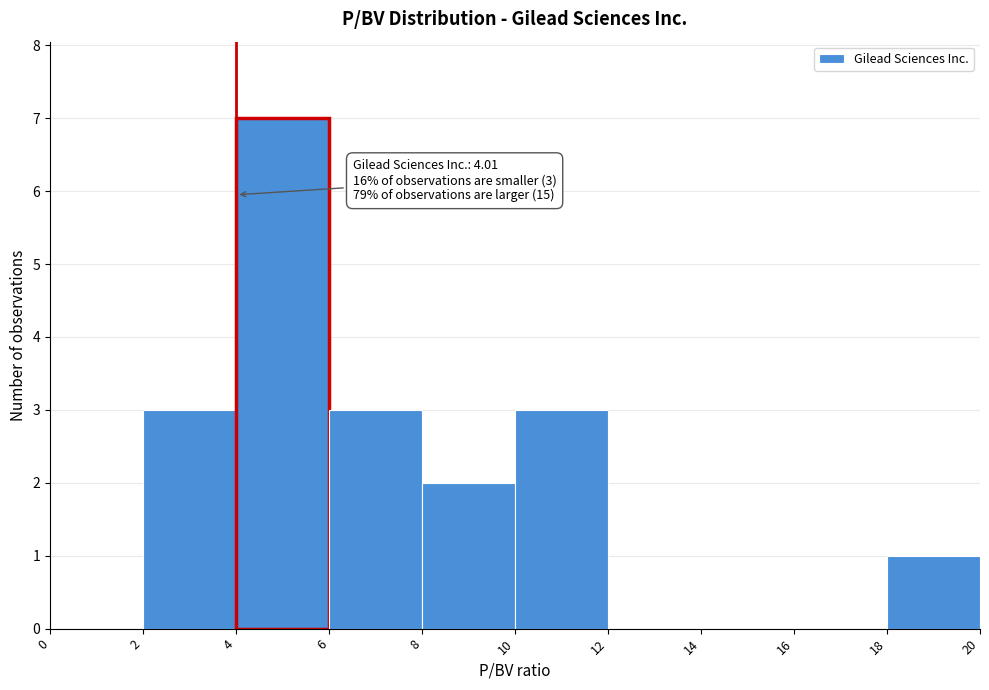

Over which range of the x-axis is the bar tallest?

4 to 6